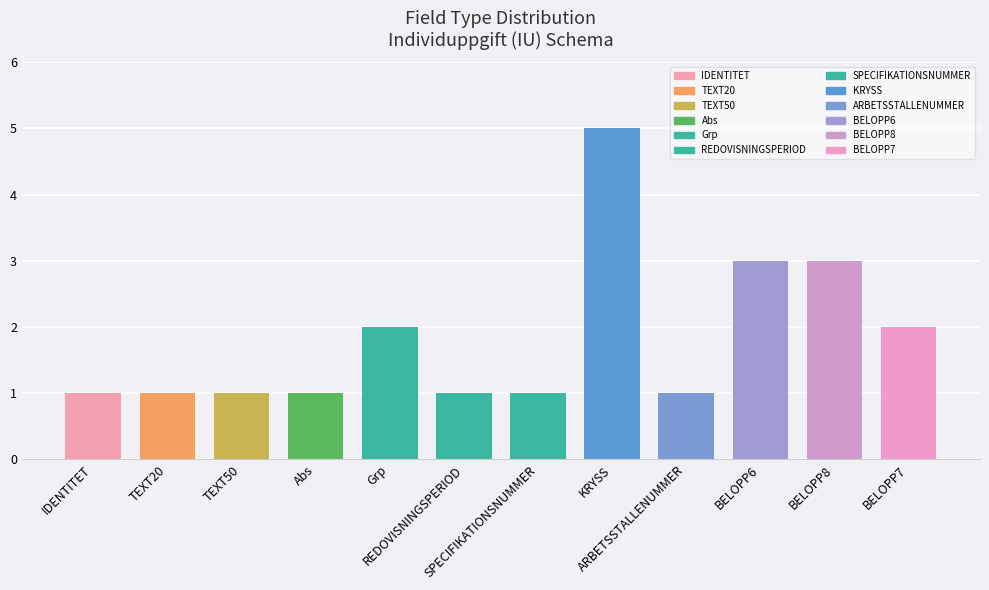

Approximately how many times larger is the value at BELOPP8 compared to SPECIFIKATIONSNUMMER?

3.0